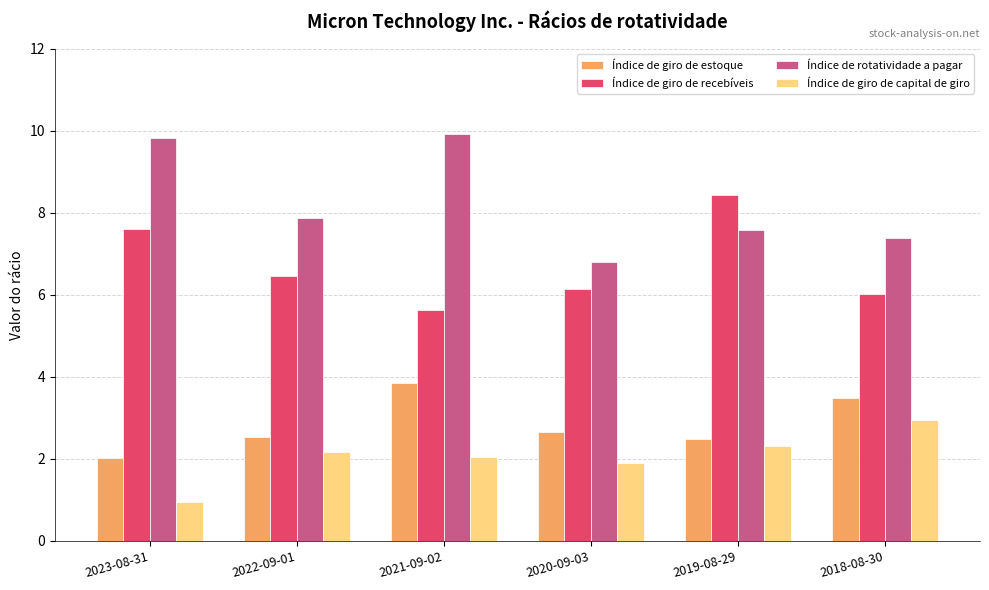

True or false: Índice de giro de capital de giro has a value of 3.4 at 2022-09-01.

False